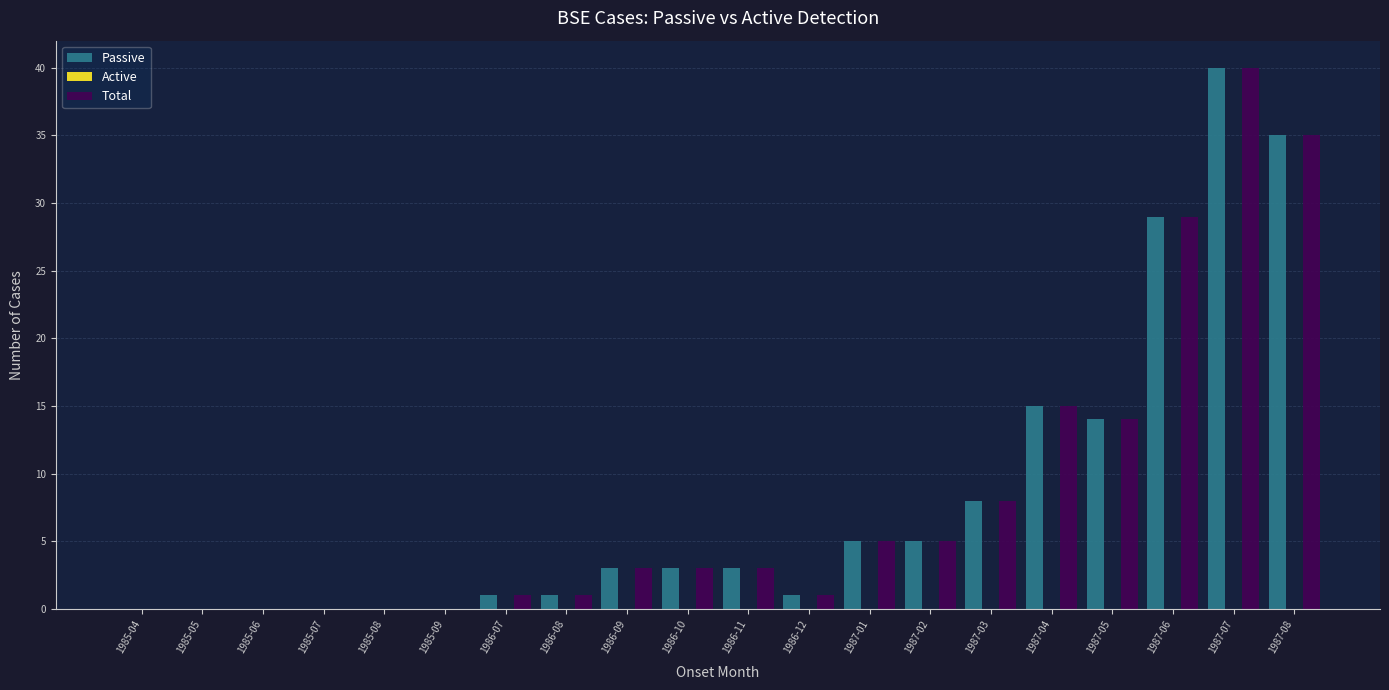

The value of Passive at 1985-08 is -17. True or false?

False